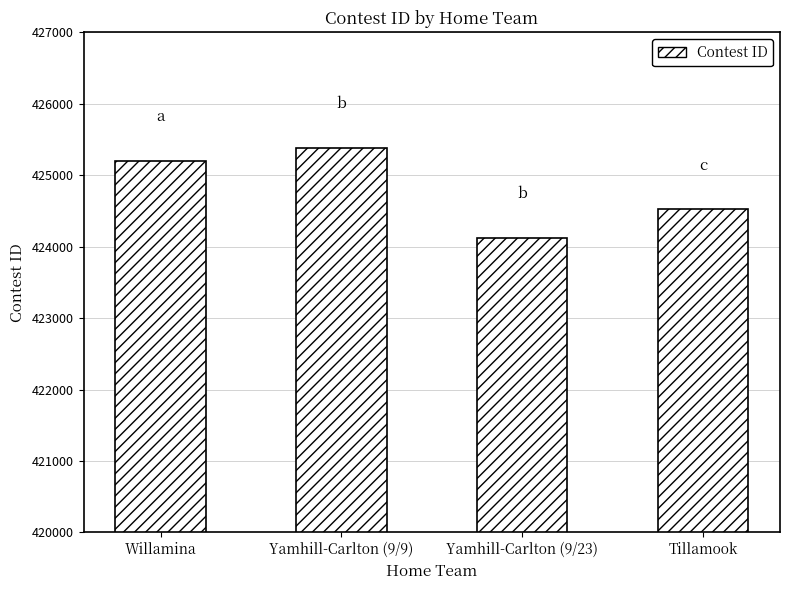

Is it true that the value at Willamina is 425201?

True